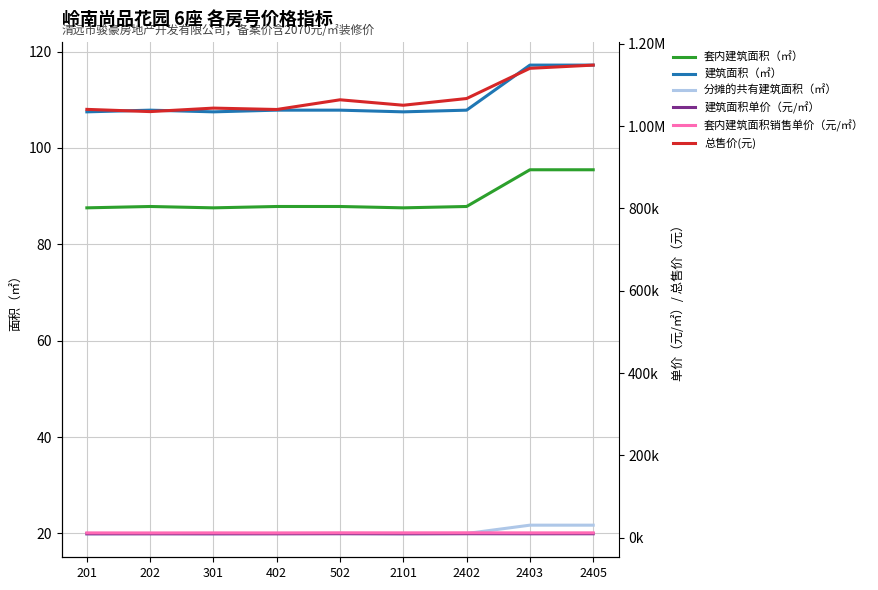

Which category has the lowest value across all series?

201